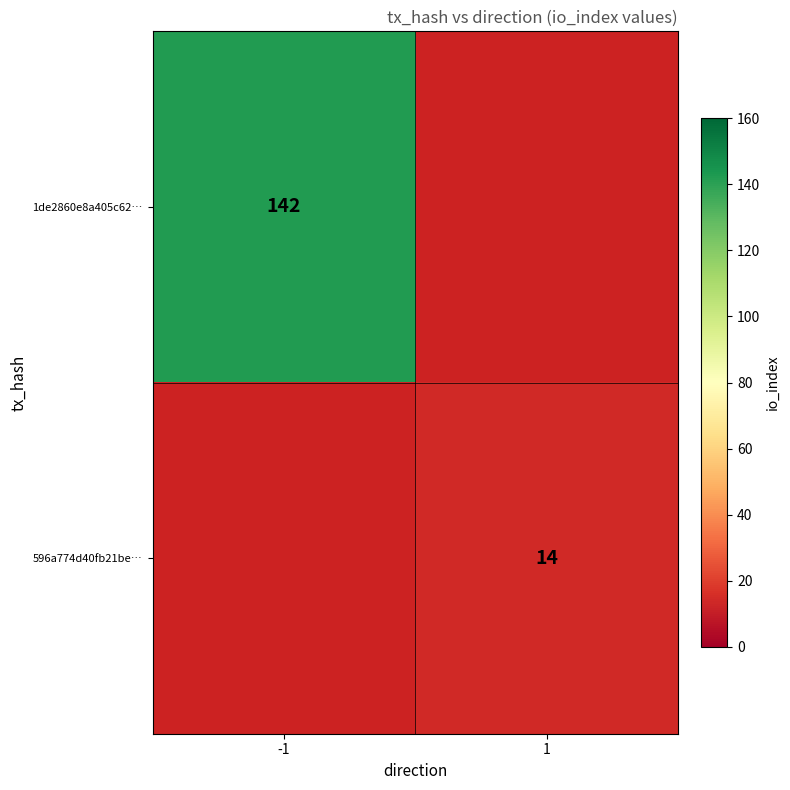

The 1de2860e8a405c62… series shows 206.3 at -1. True or false?

False